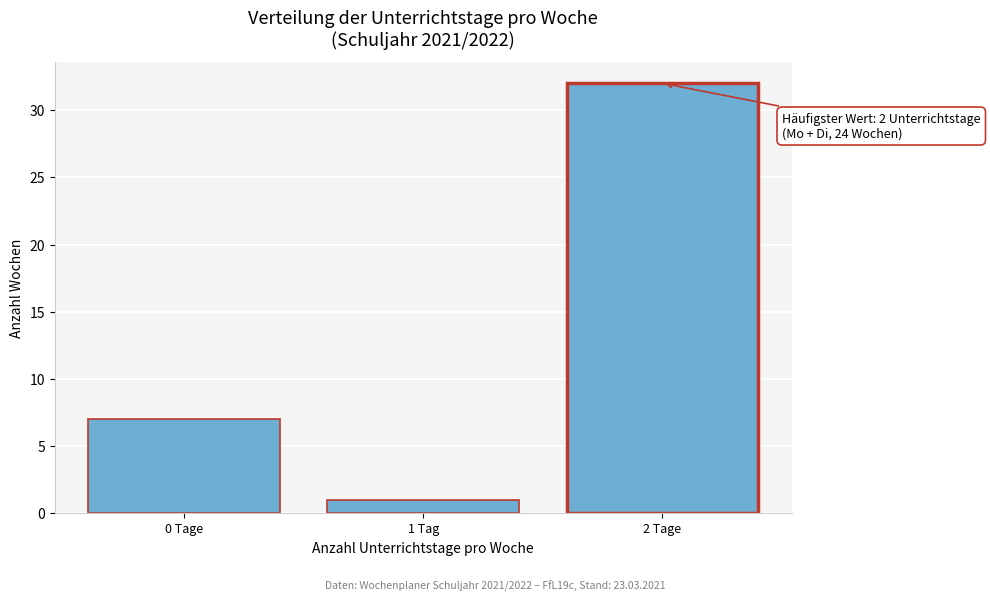

Reading left to right, what are all the values shown in this chart?

7	1	32